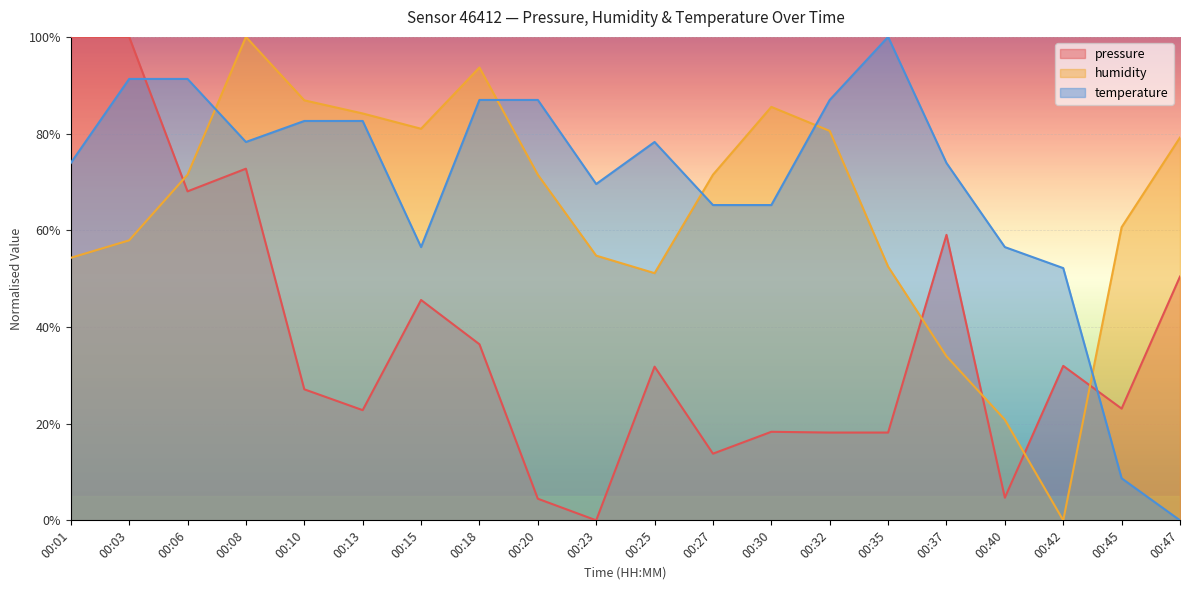

What is the sum of all temperature values?

1387.0